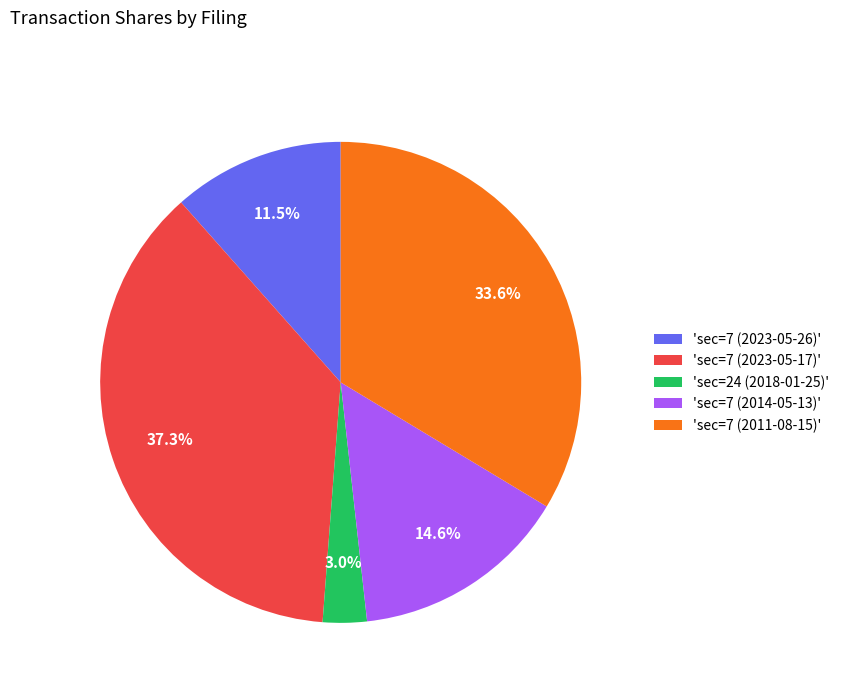

Combined, what portion of the pie is 'sec=7 (2023-05-17)' and 'sec=7 (2014-05-13)'?

51.9%